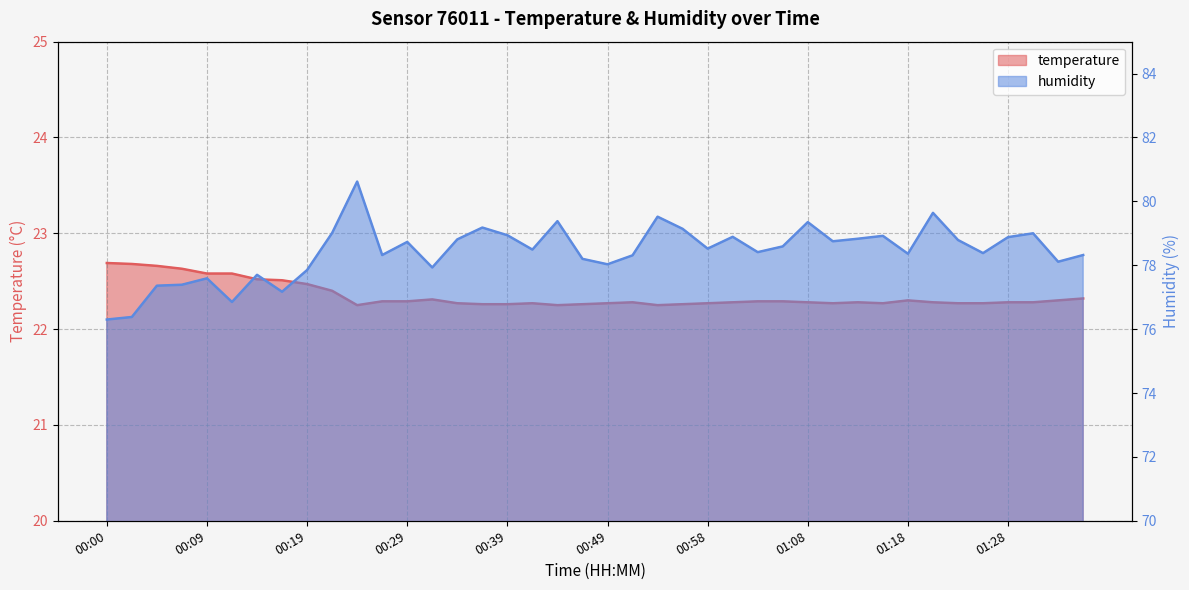

True or false: temperature has a value of 22.6 at 00:07.

True